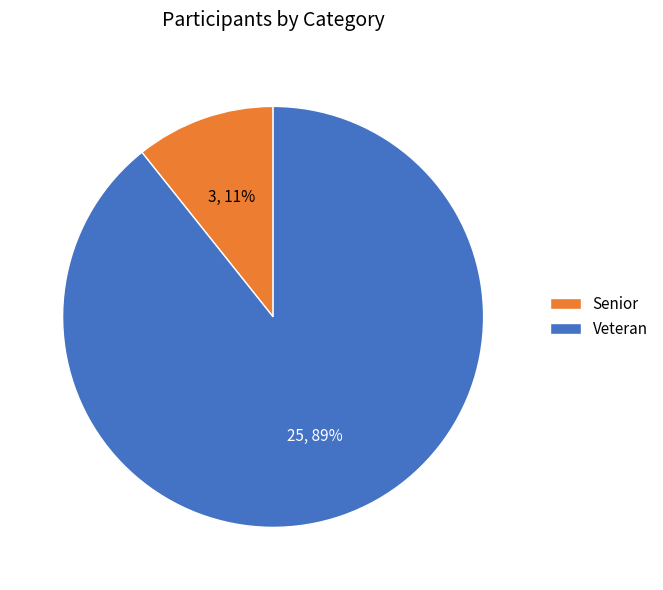

Which category has the biggest portion of the pie?

Veteran